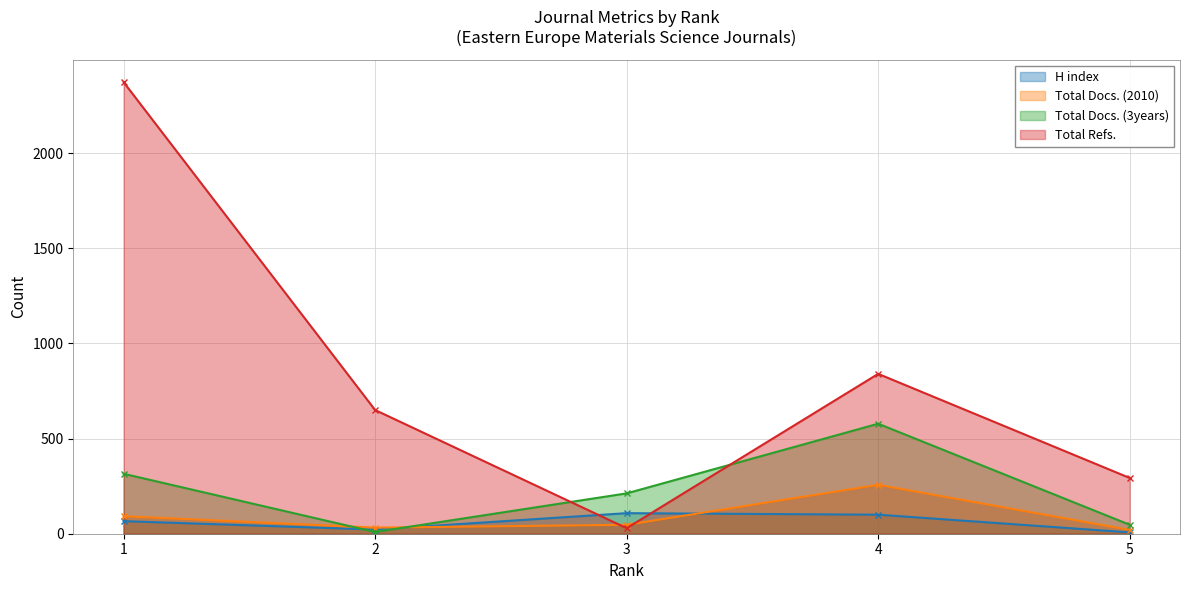

Where is Total Refs. nearest to the value 1201?

4